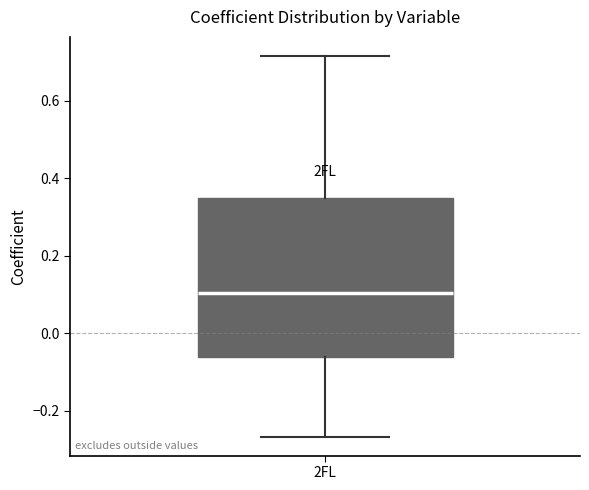

Read this box plot against the y-axis: the position of the median line, the range covered by the box, and the ends of both whiskers. The values are not printed on the chart, so give them approximately, as read against the axis.

median 0.10, box -0.06 to 0.34, whiskers -0.26 to 0.72